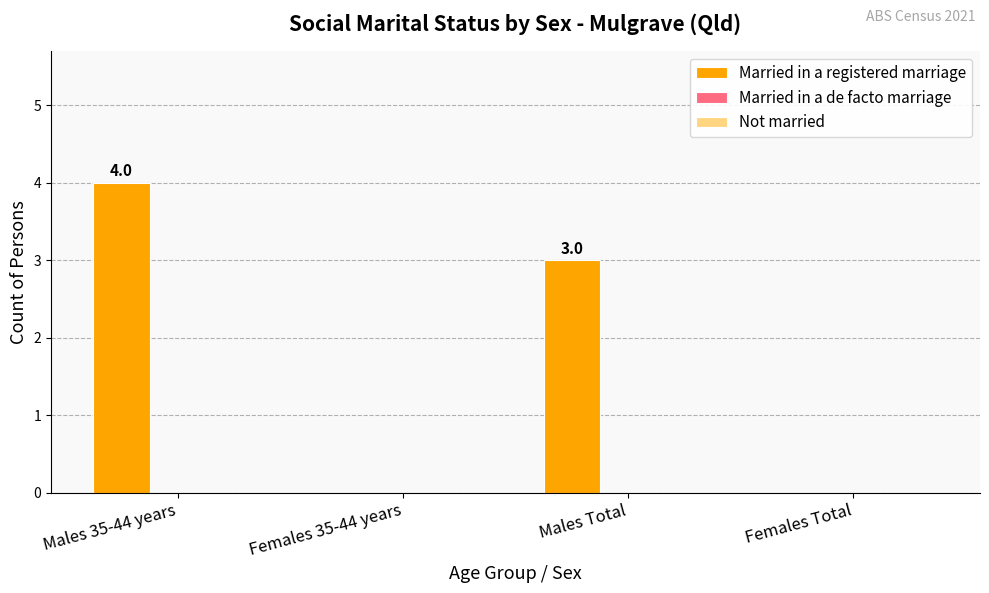

The value at Females 35-44 years is -2. True or false?

False